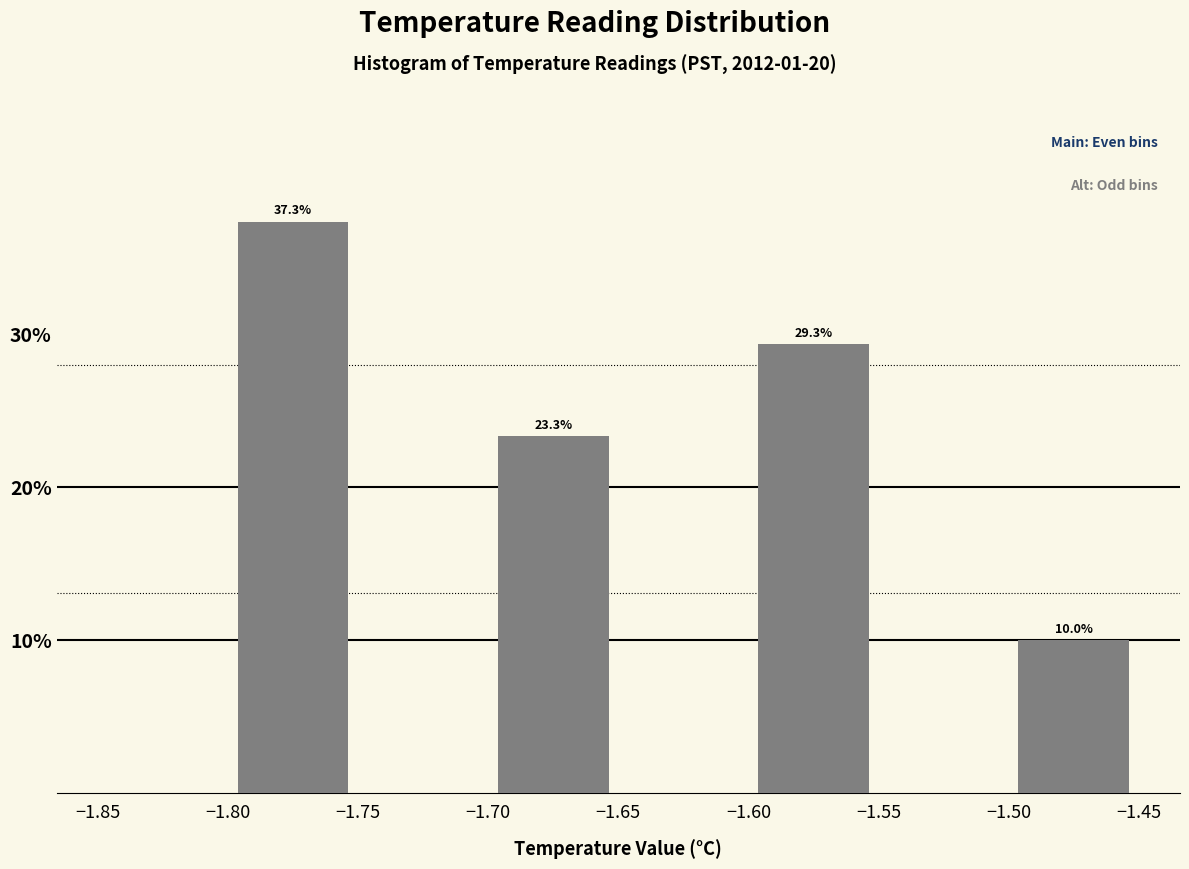

Which range on the x-axis has the tallest bar?

-1.80 to -1.75